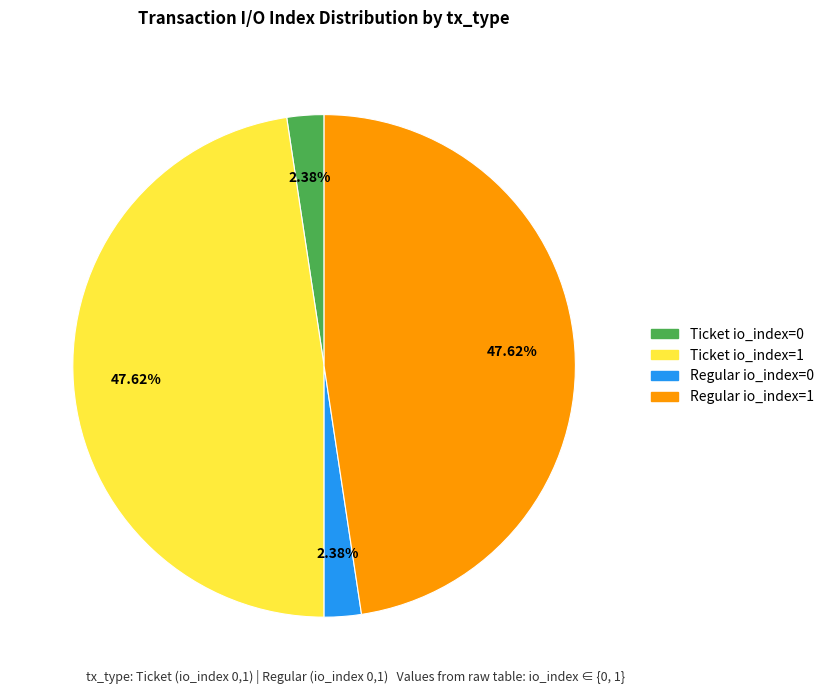

Is there any slice that represents more than half of the pie?

No